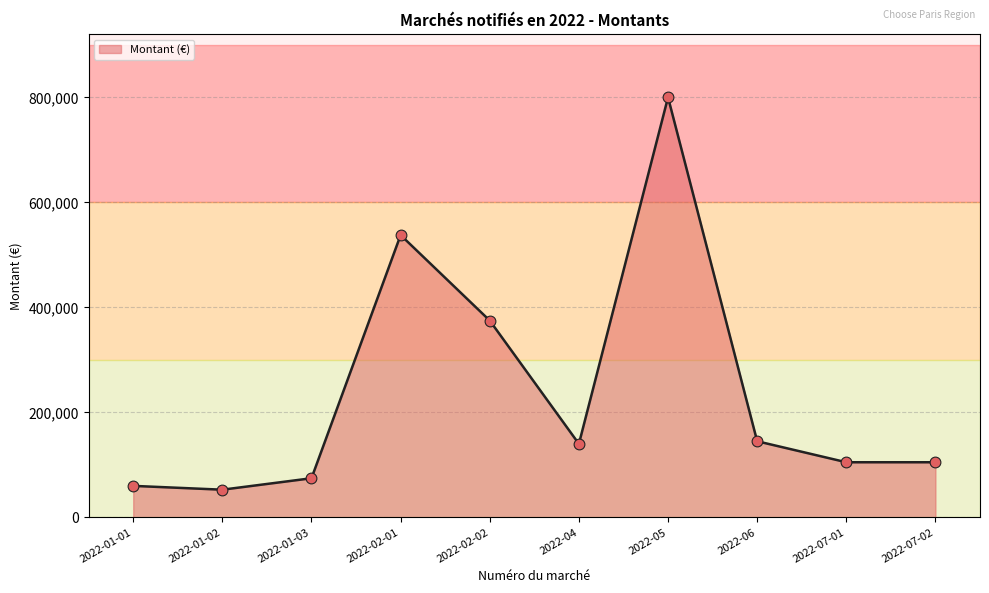

Which has a higher value, 2022-07-02 or 2022-06?

2022-06